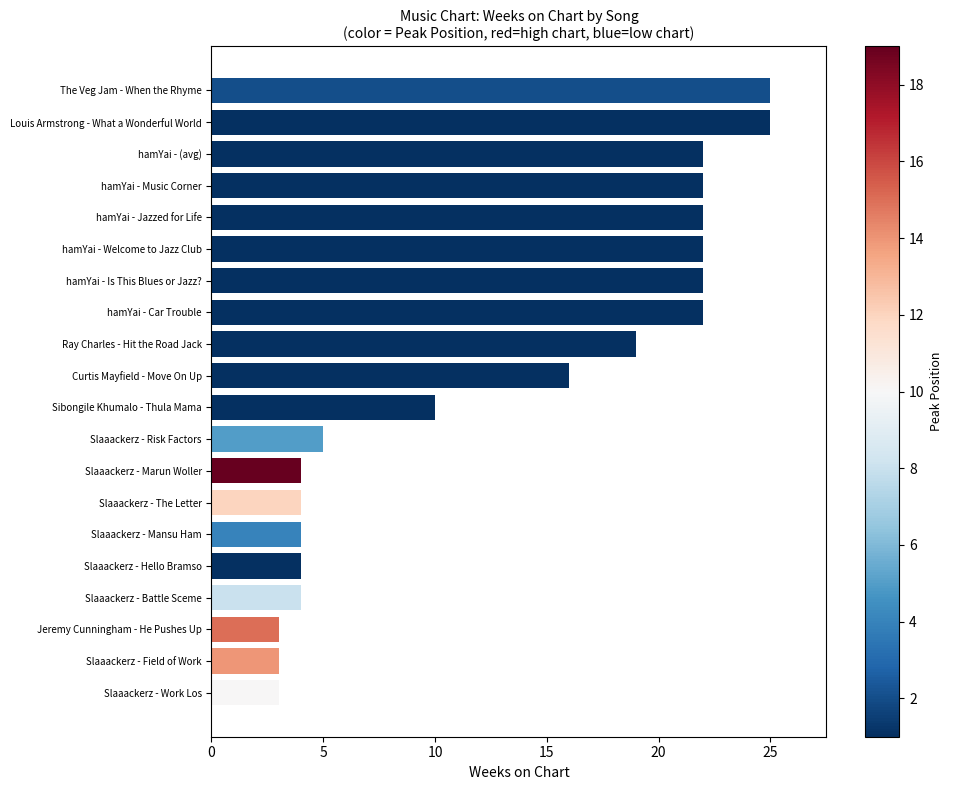

The value at Curtis Mayfield - Move On Up is 4. True or false?

False